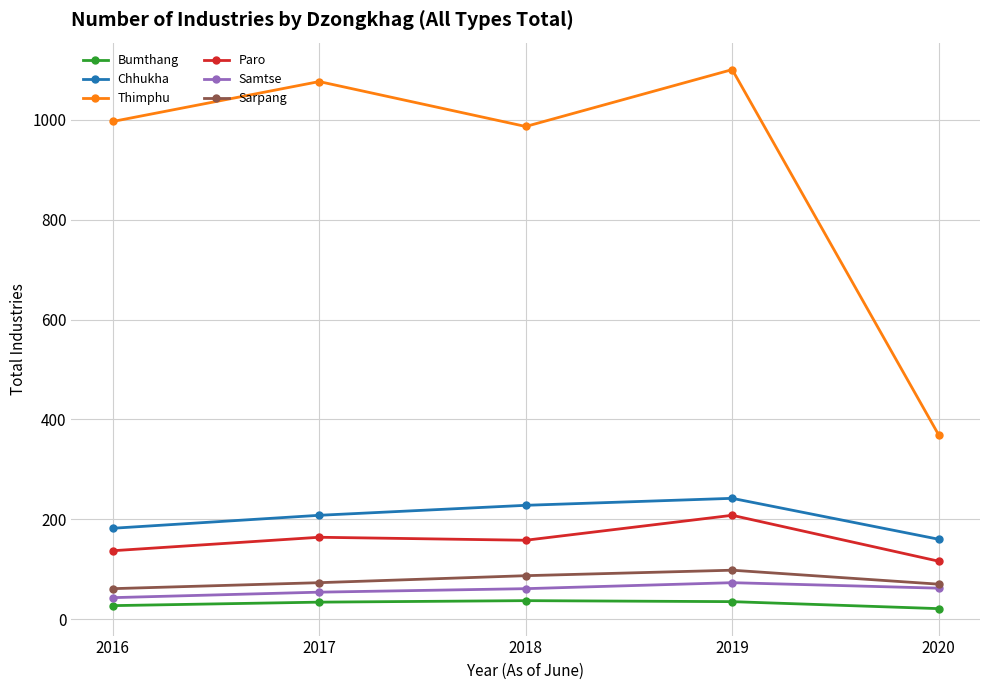

What is the value of the Sarpang point at the 2nd from the left?

73